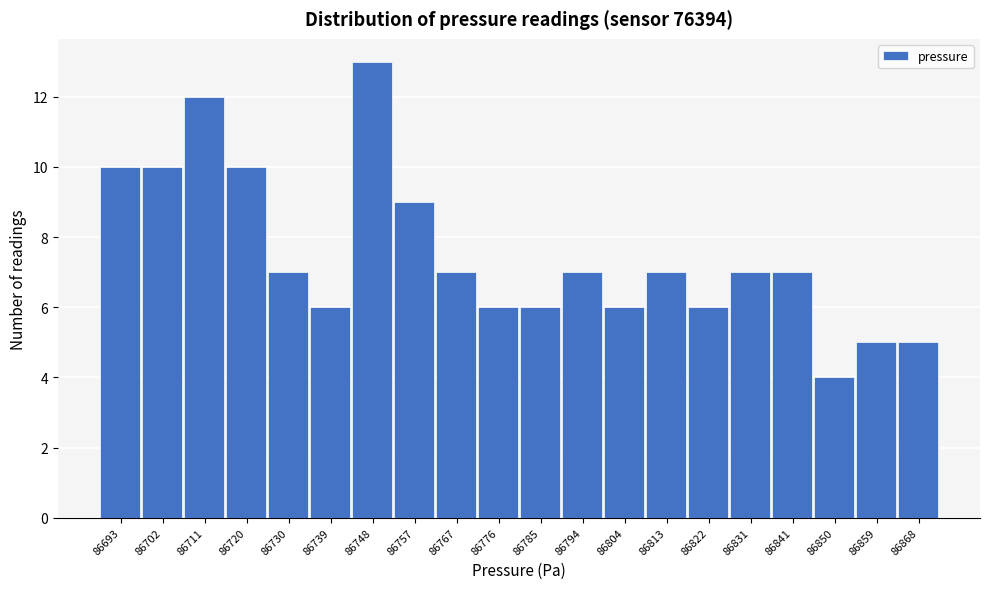

Reading right to left, list all the values displayed in this chart.

86868=5	86859=5	86850=4	86841=7	86831=7	86822=6	86813=7	86804=6	86794=7	86785=6	86776=6	86767=7	86757=9	86748=13	86739=6	86730=7	86720=10	86711=12	86702=10	86693=10